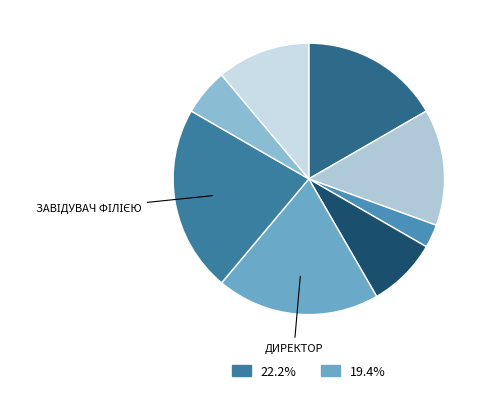

Is there a majority slice in this chart?

No